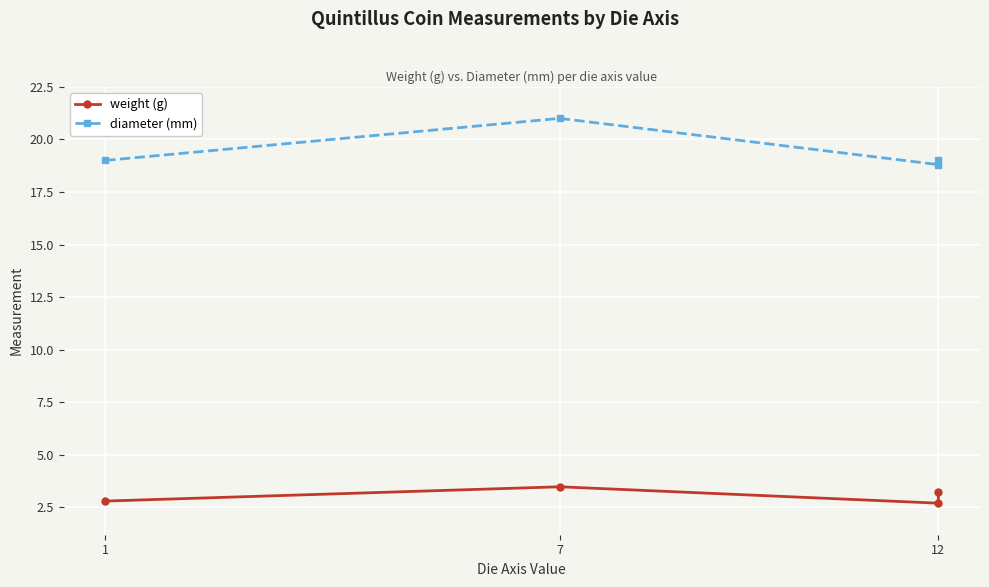

Rank the series by their average value, from highest to lowest.

diameter (mm), weight (g)